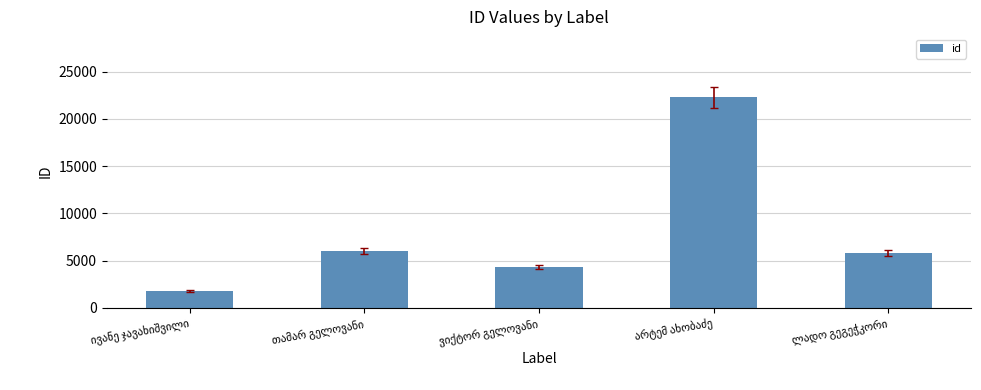

What is the value of the 2nd bar from the left?

6007